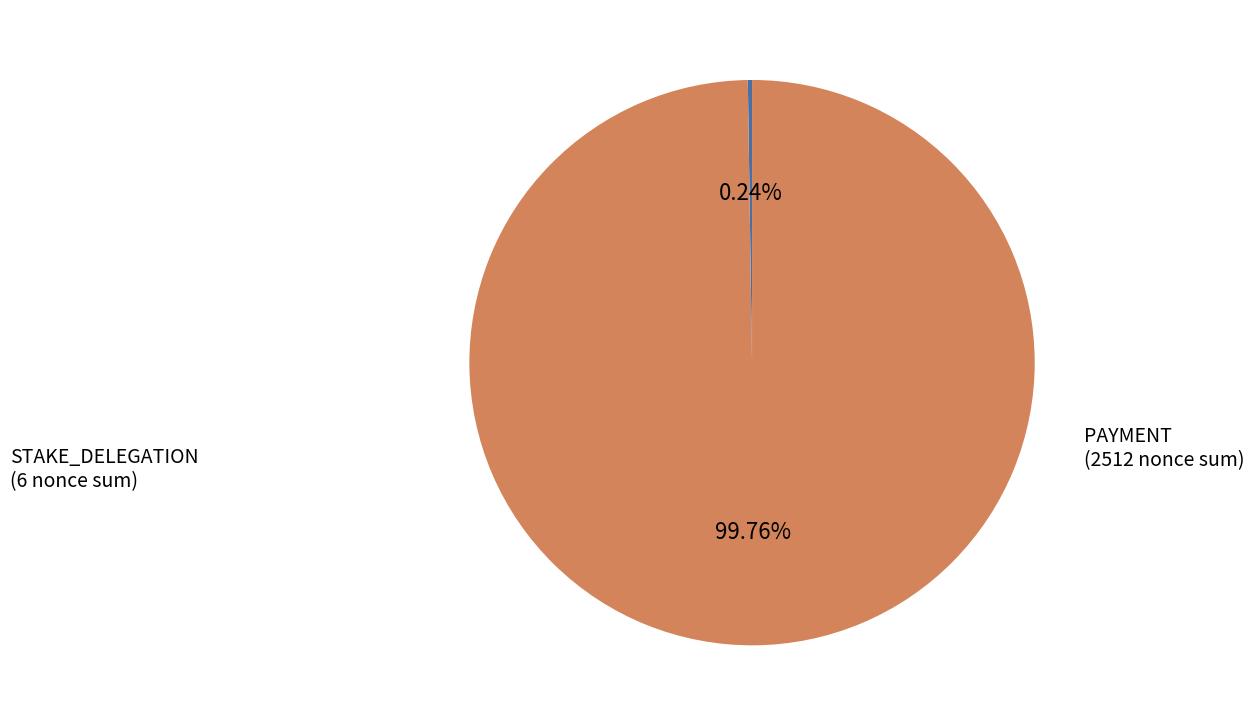

To the nearest percent, what is the average slice percentage?

50%